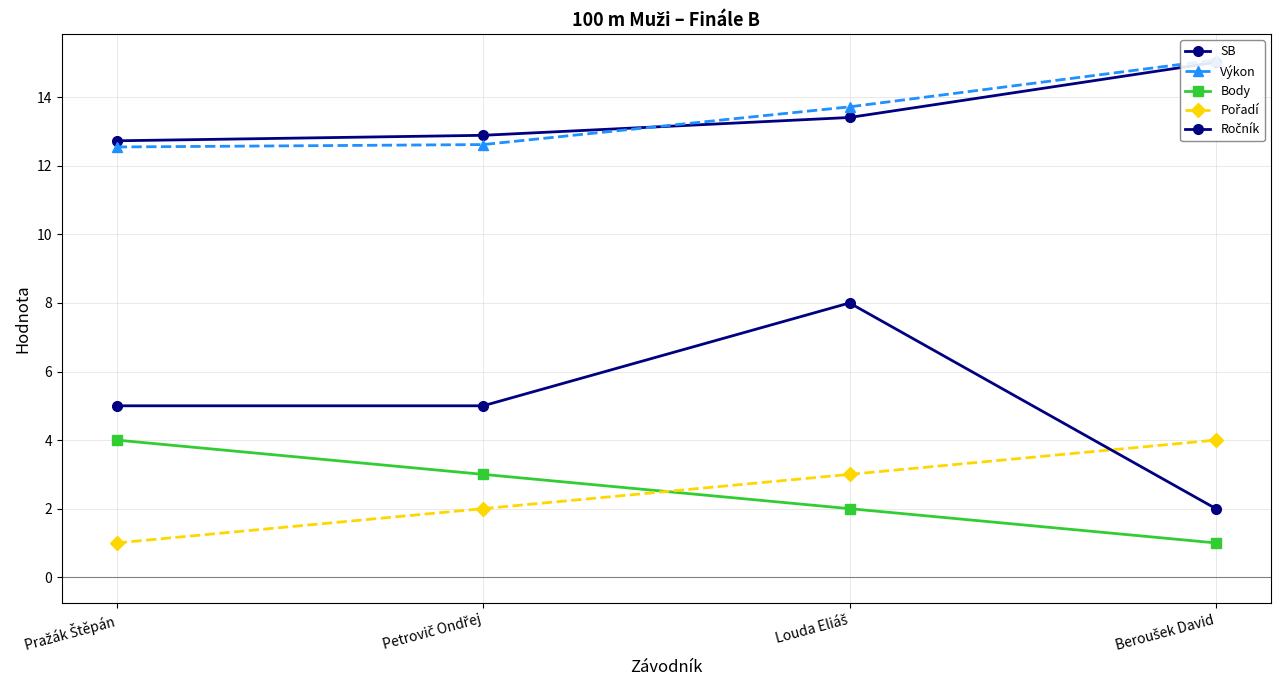

Which series has the widest spread of values?

Ročník